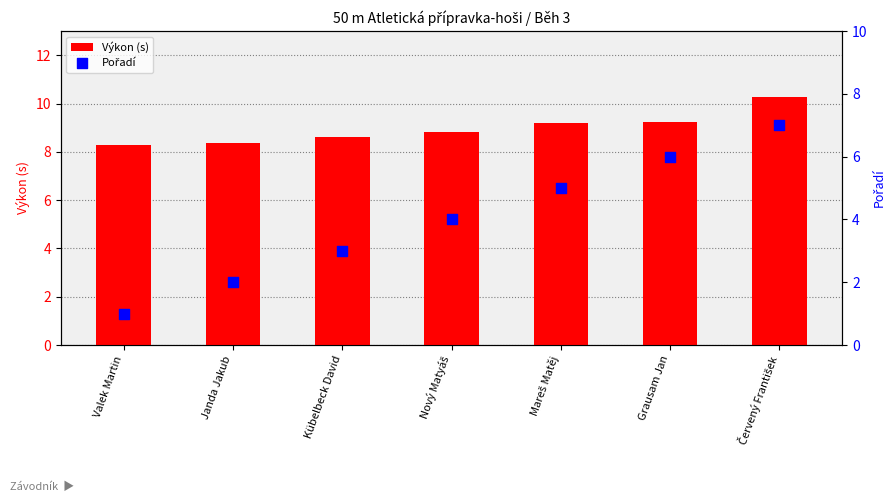

Which series has the widest spread of Y values?

Pořadí